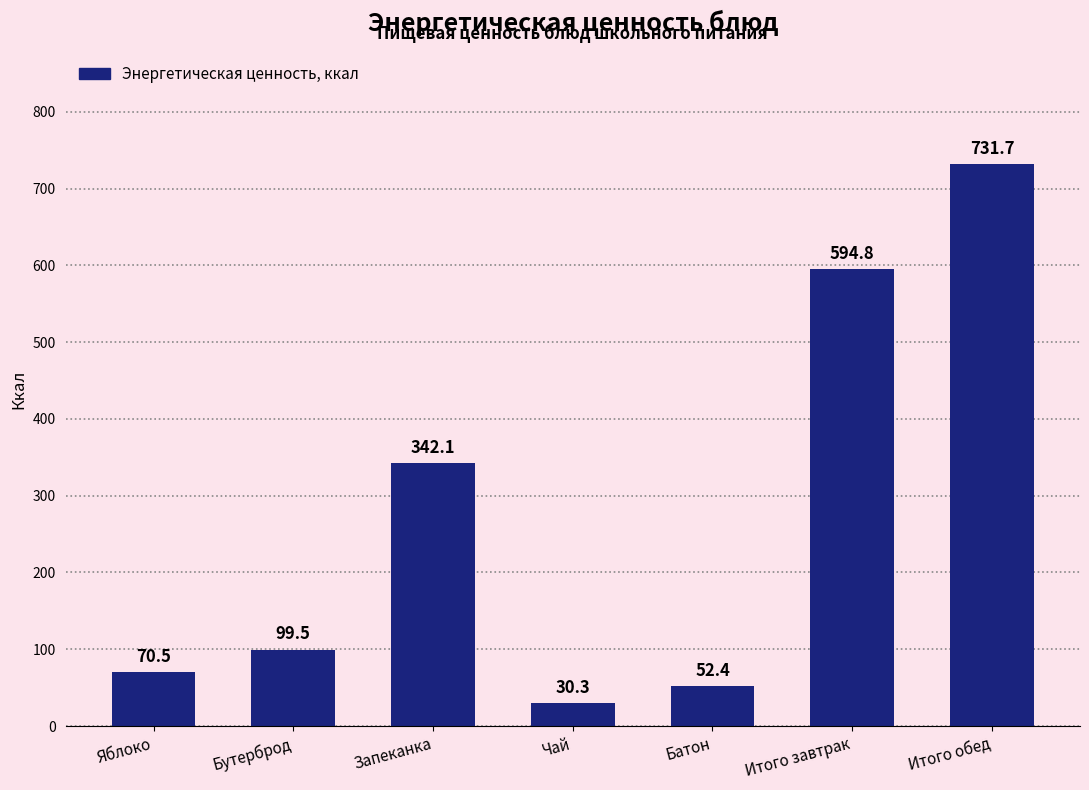

List the labels in order of value, largest first.

Итого обед, Итого завтрак, Запеканка, Бутерброд, Яблоко, Батон, Чай